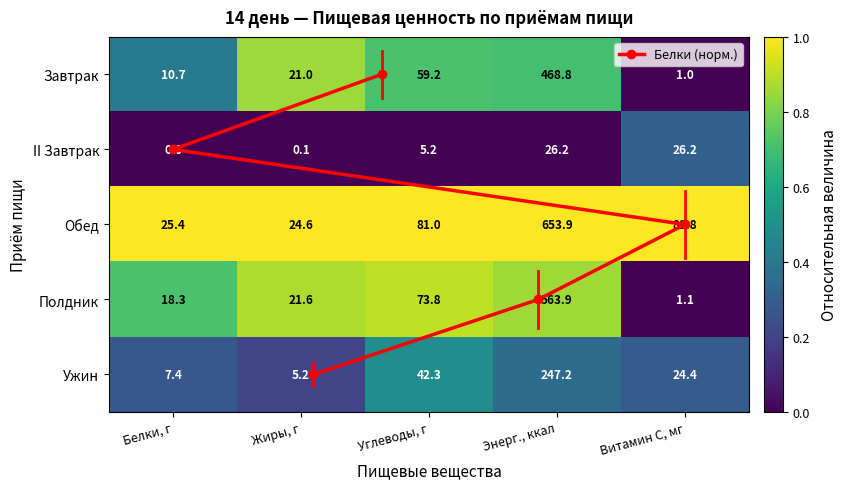

The value of Завтрак at Углеводы, г is 0.2. True or false?

False